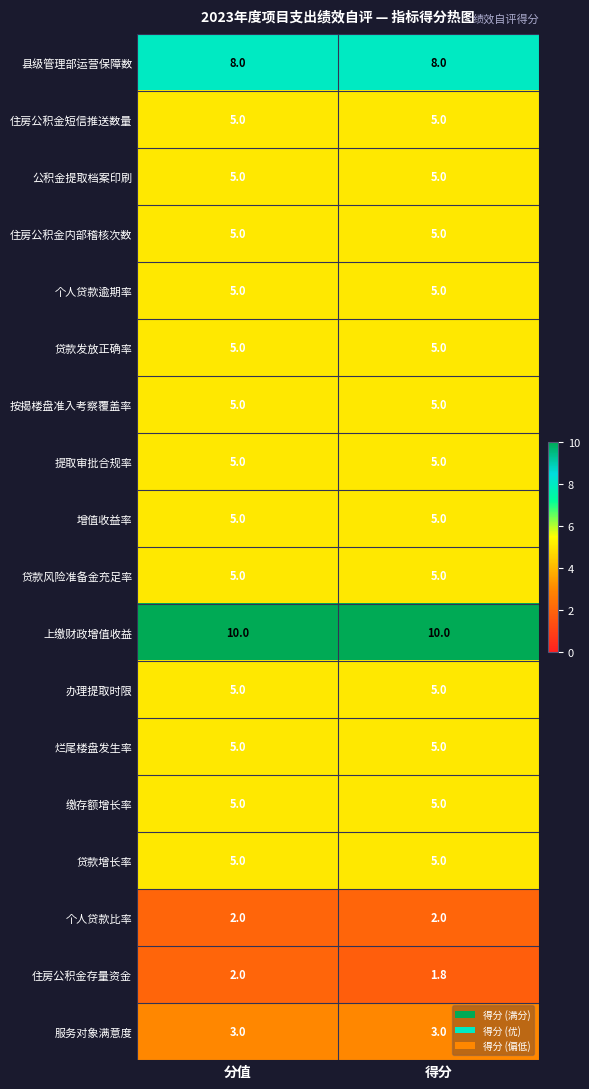

True or false: 烂尾楼盘发生率 has a value of 5.0 at 分值.

True